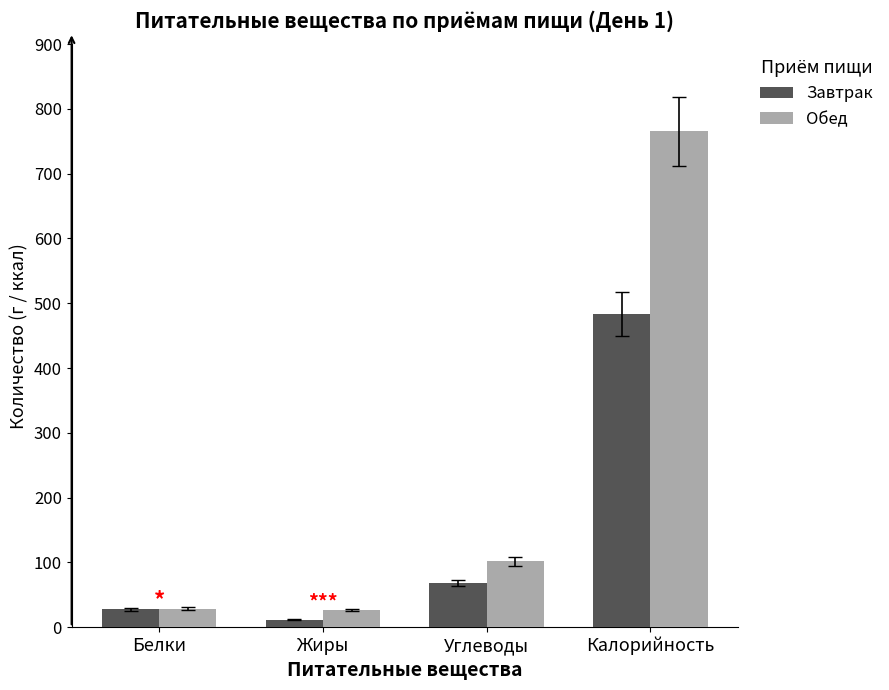

At which category is the sum across all series the highest?

Калорийность